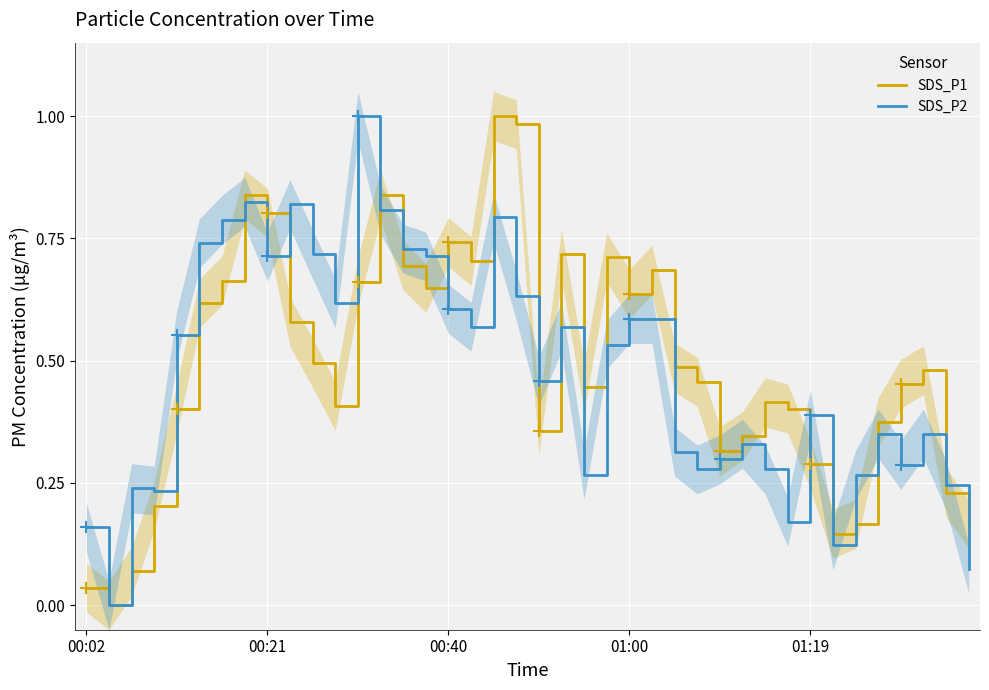

What is the sum of all SDS_P2 values?

19.0